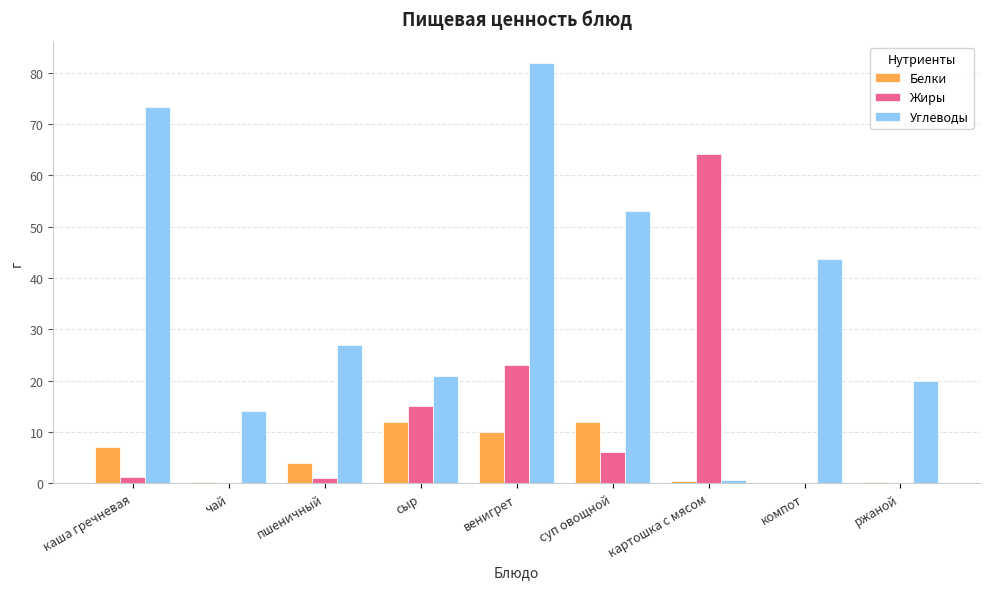

Is the value of Углеводы at пшеничный greater than the value of Белки at ржаной?

Yes